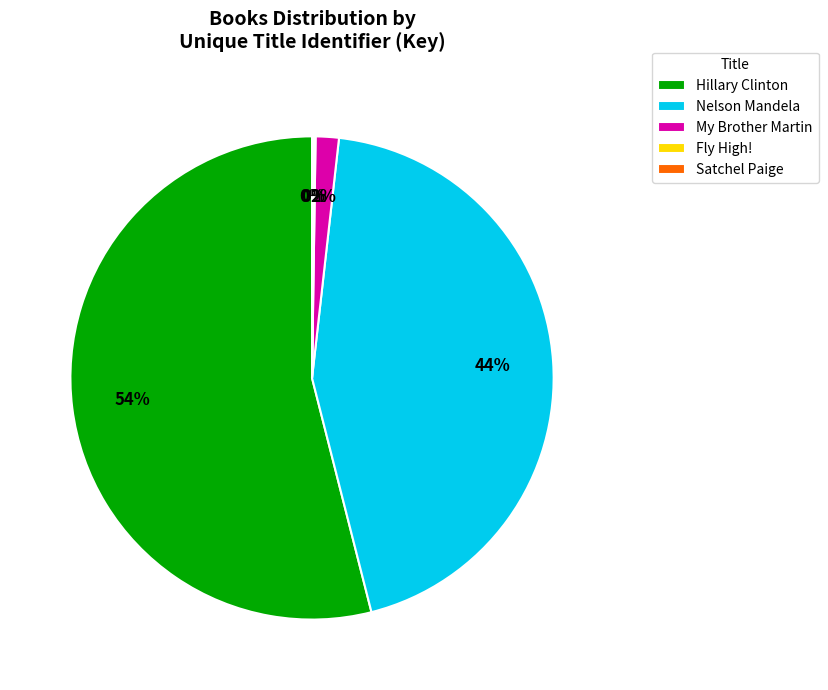

To the nearest percent, what is the difference between the largest and smallest slice percentages?

54%